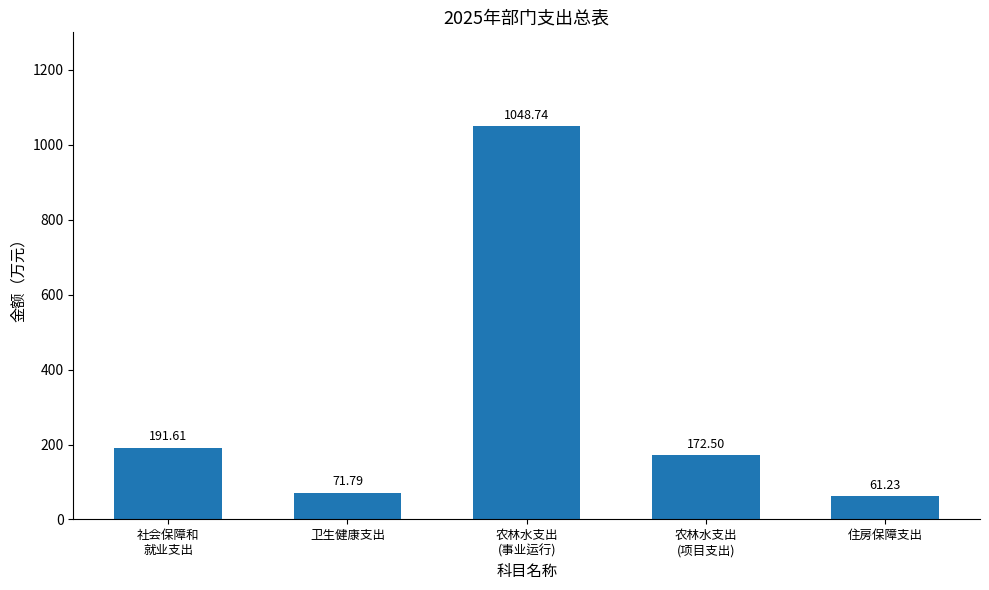

What is the ratio of the value at 卫生健康支出 to the value at 住房保障支出?

1.2